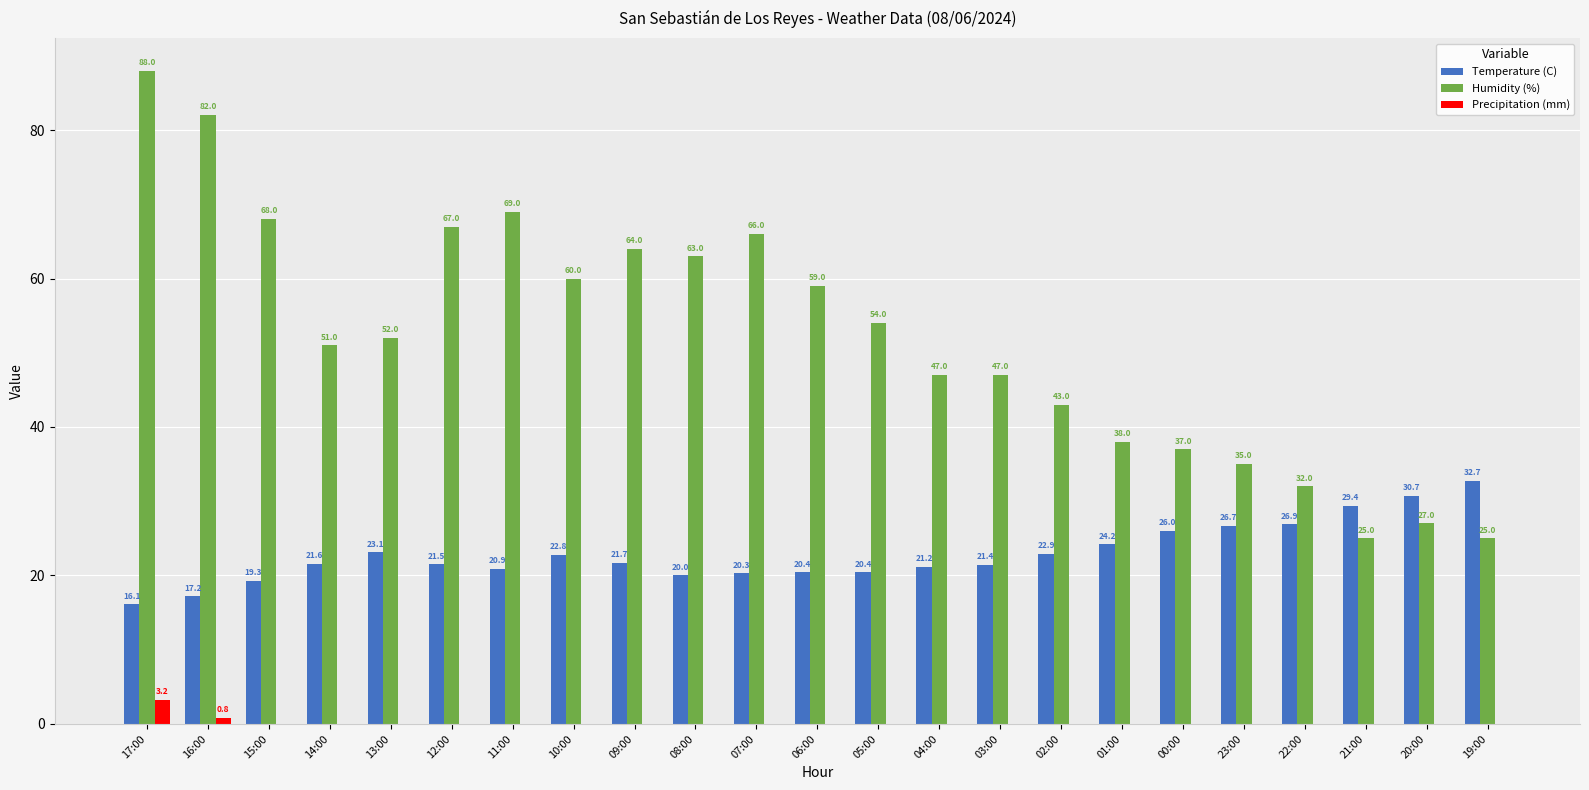

Which series has the widest spread of values?

Humidity (%)